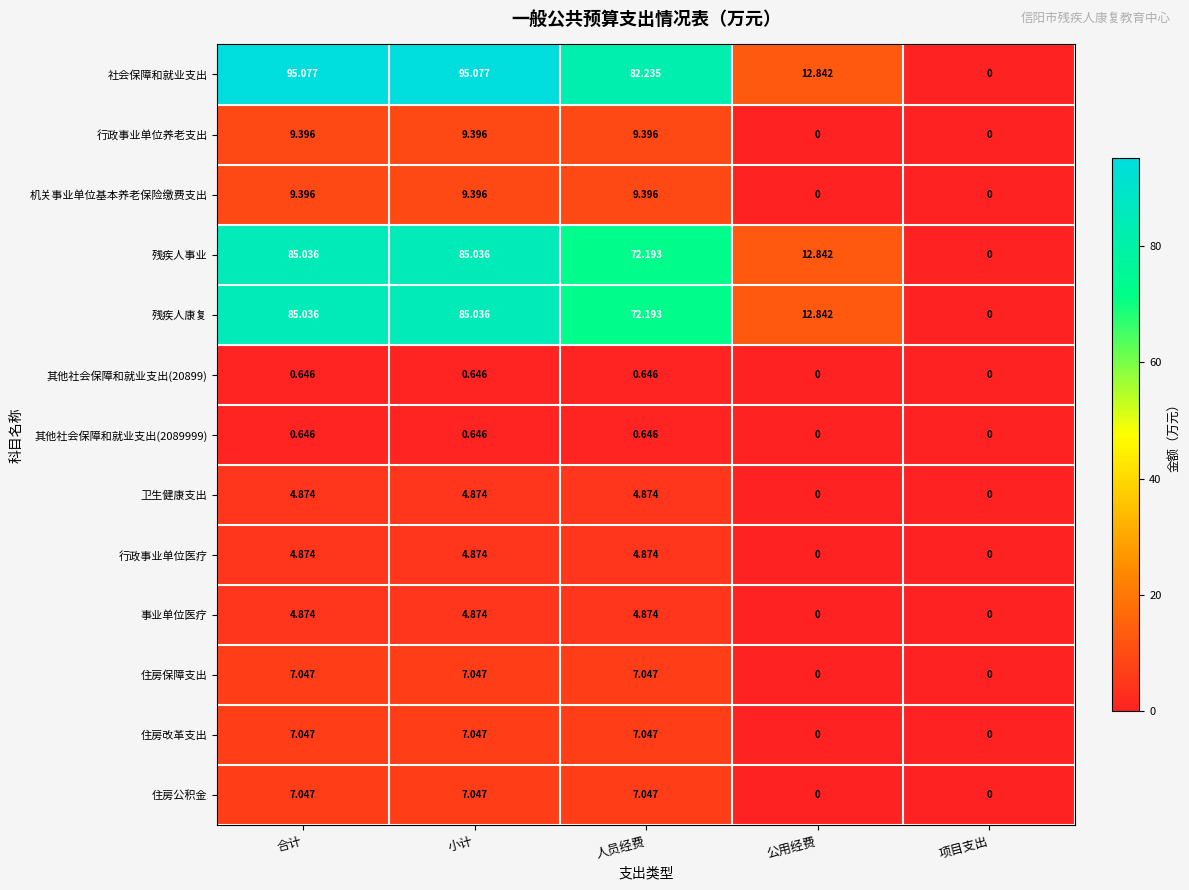

Is the value of 机关事业单位基本养老保险缴费支出 at 人员经费 greater than the value of 残疾人事业 at 人员经费?

No